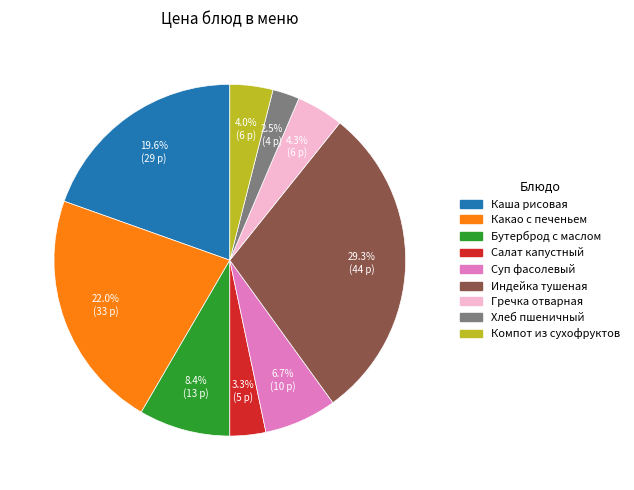

Count the number of slices in the pie.

9